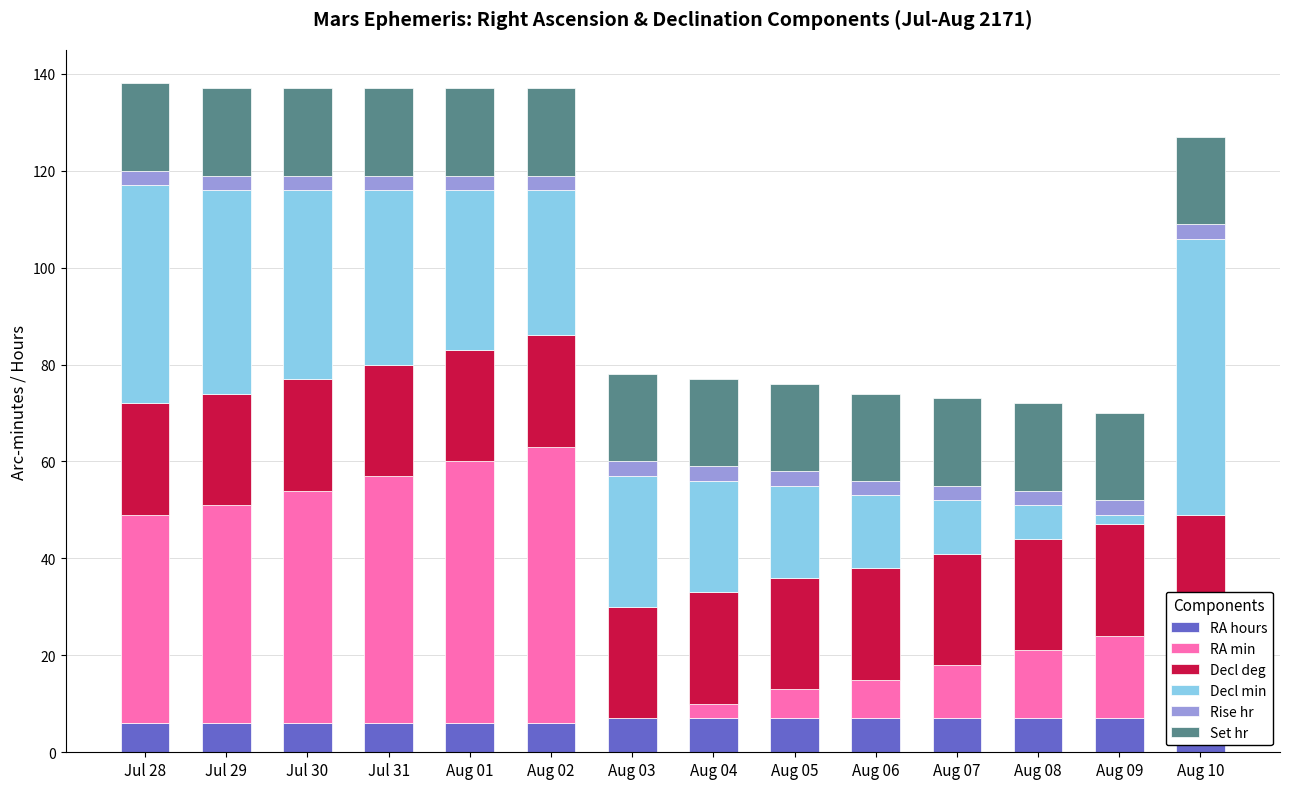

What is the approximate value of Decl min at Aug 05, to the nearest 10?

20